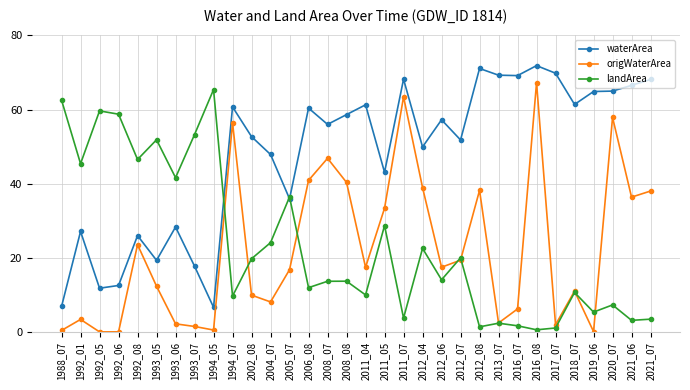

Read the waterArea value at 2002_08.

52.7